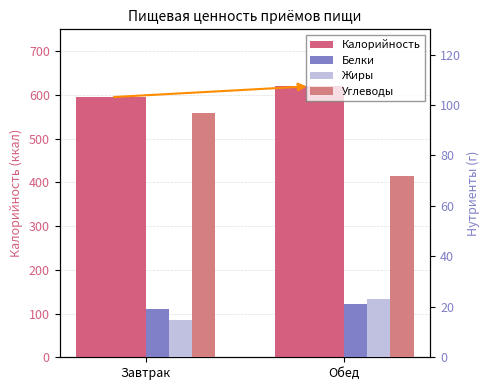

What is the difference between the maximum and minimum values in the Углеводы series?

25.0